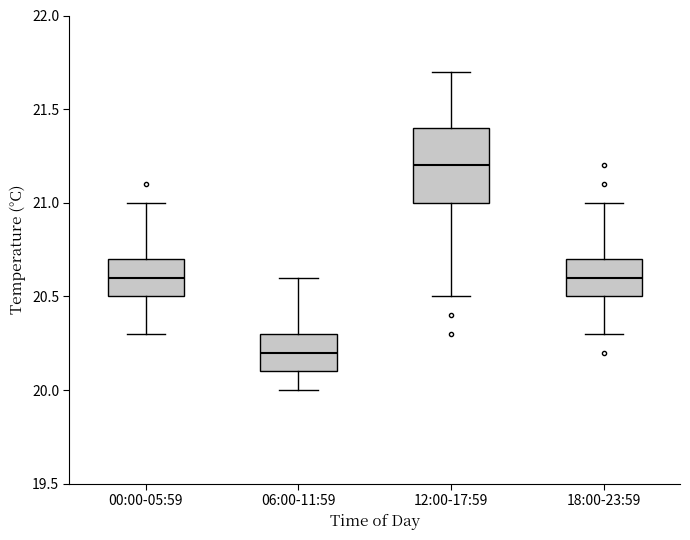

Which box has the lowest median line?

06:00-11:59